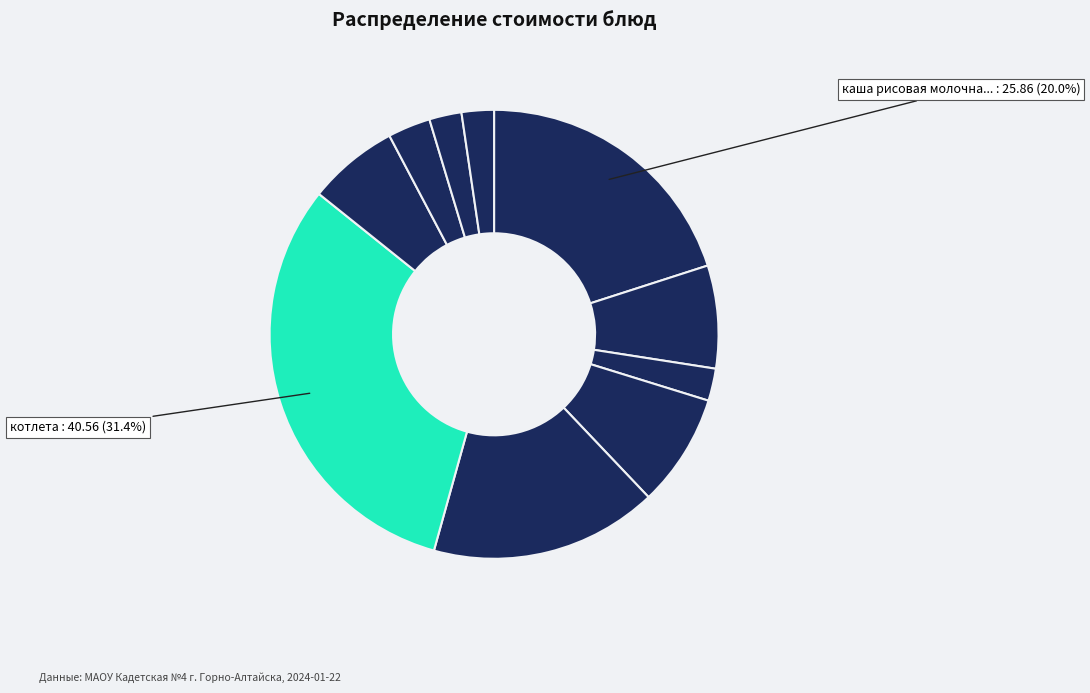

Which slice is the largest?

котлета